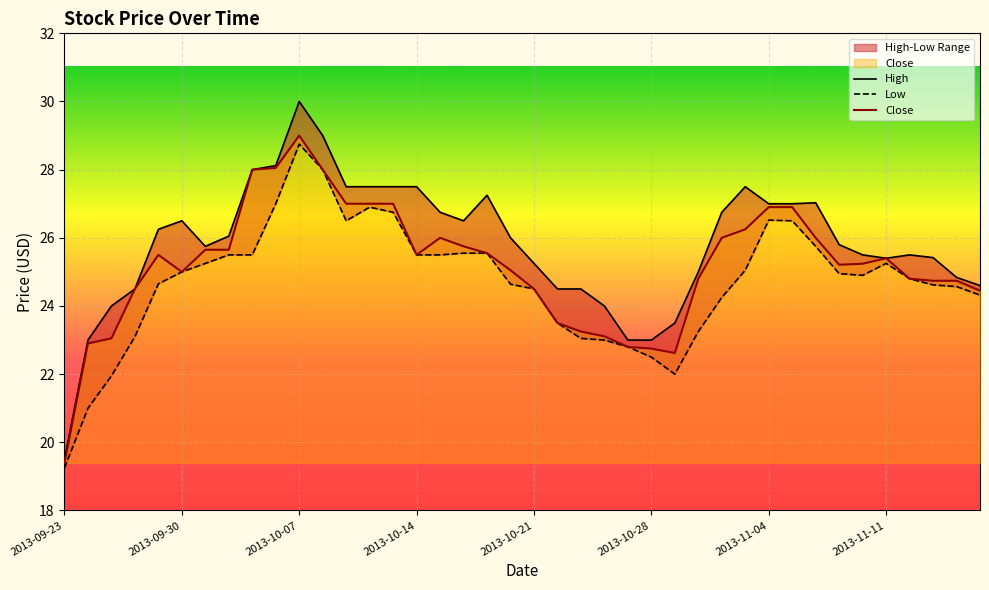

Where does the Low series first go above 24?

2013-09-27